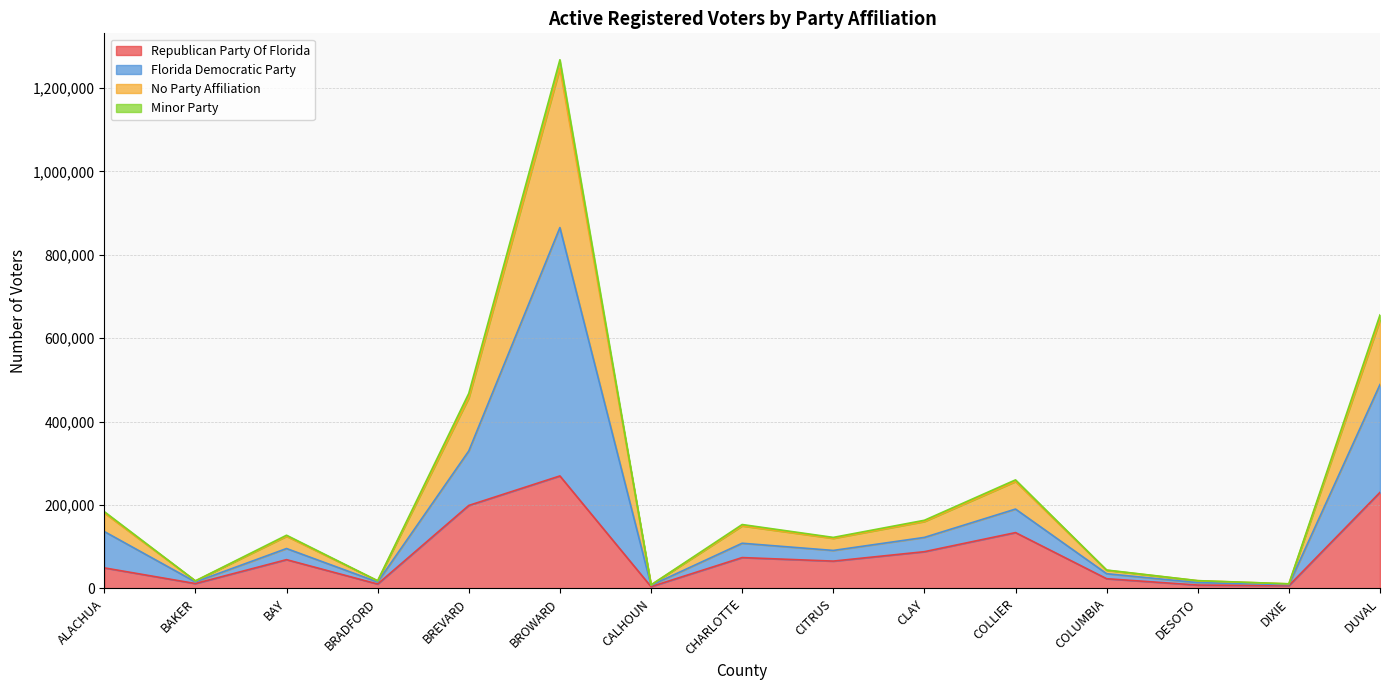

What is the maximum value for Republican Party Of Florida?

269504